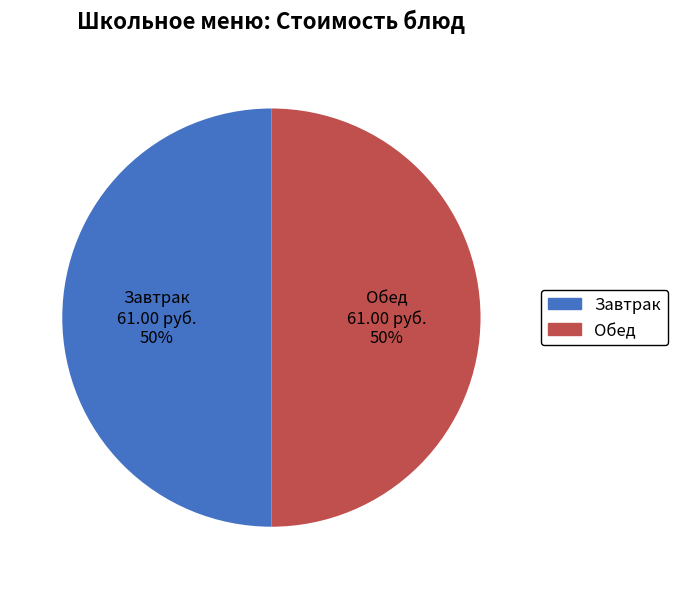

To the nearest percent, what is the average slice percentage?

50%